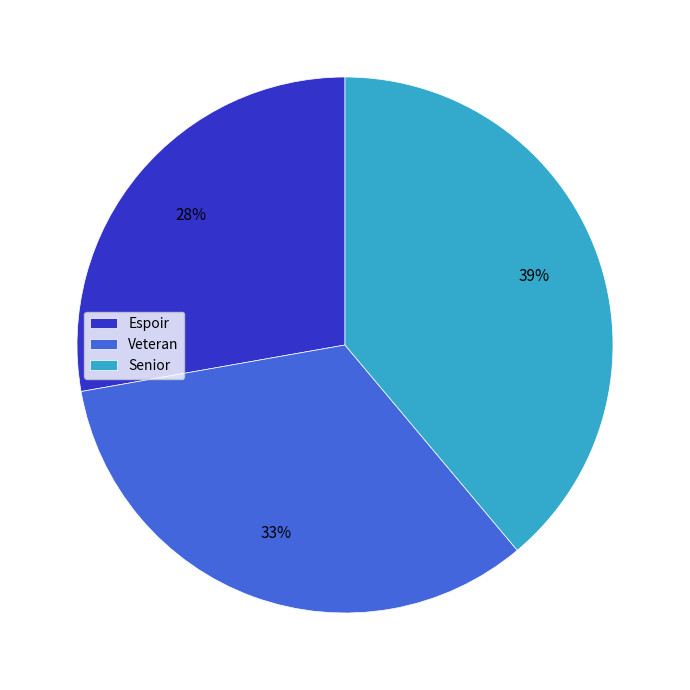

Rank the categories by value from highest to lowest.

Senior, Veteran, Espoir